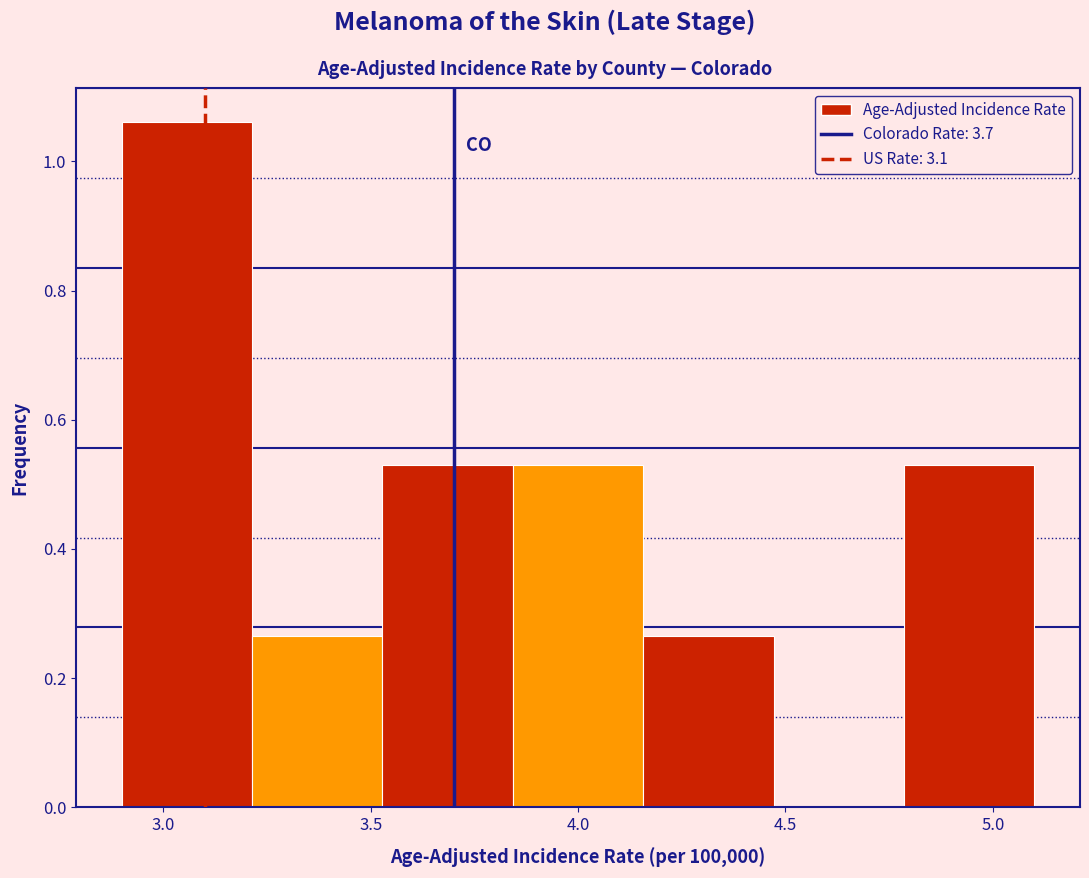

How tall is the bar that spans 2.90 to 3.20 on the x-axis? Neither the bar edges nor the heights are printed on the chart, so give them approximately, as read against the axes.

1.06